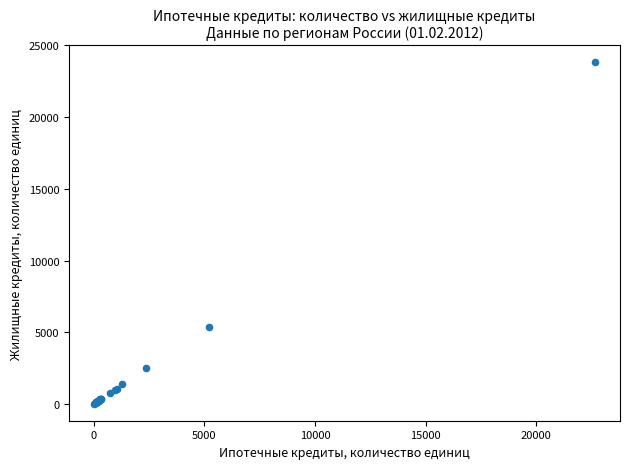

What Y value in the scatter plot is closest to 11913?

5367